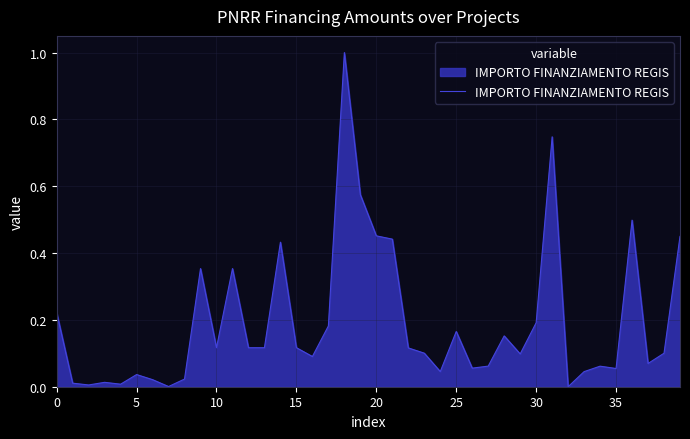

What is the difference between the maximum and minimum values?

1.0